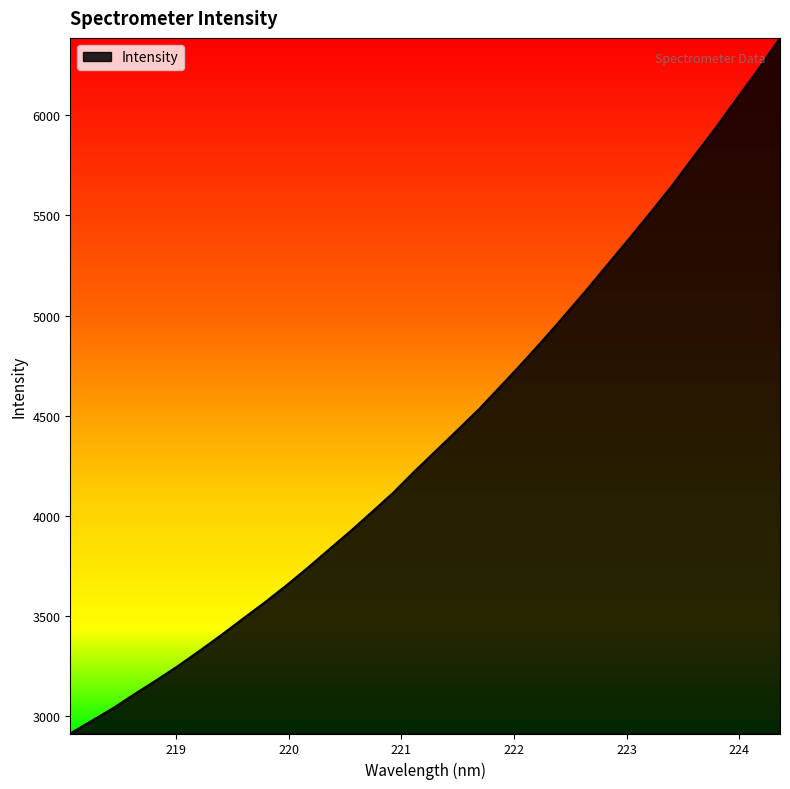

What is the minimum value shown in the chart?

2913.8